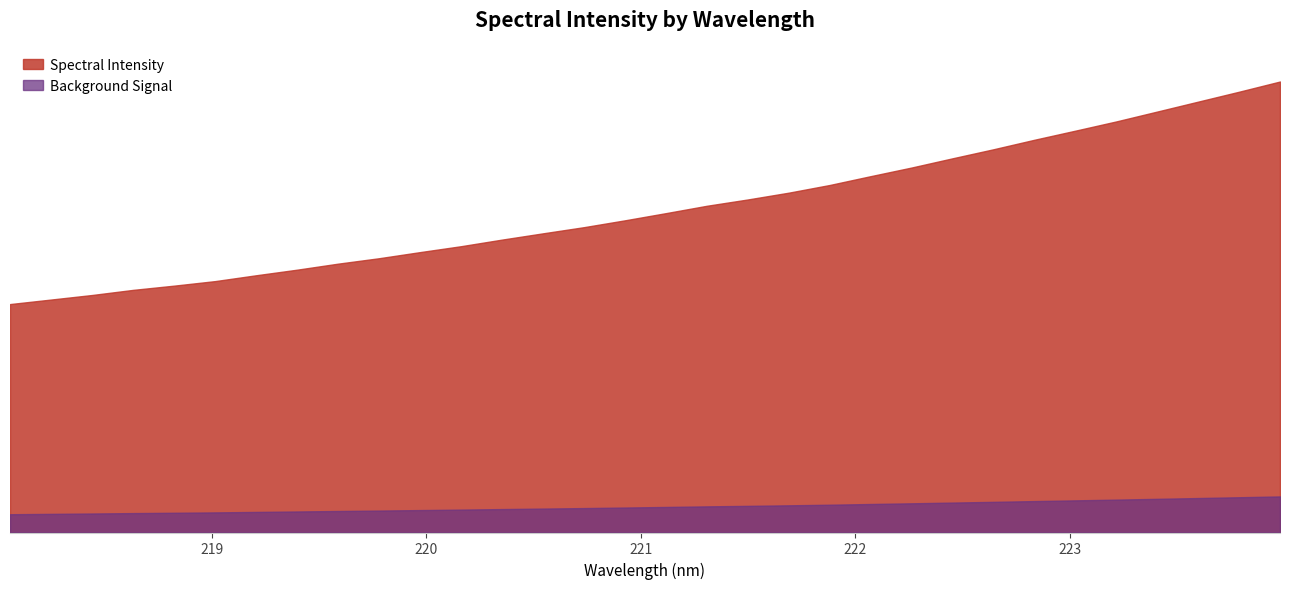

At which category does the chart reach its minimum across all series?

218.0596